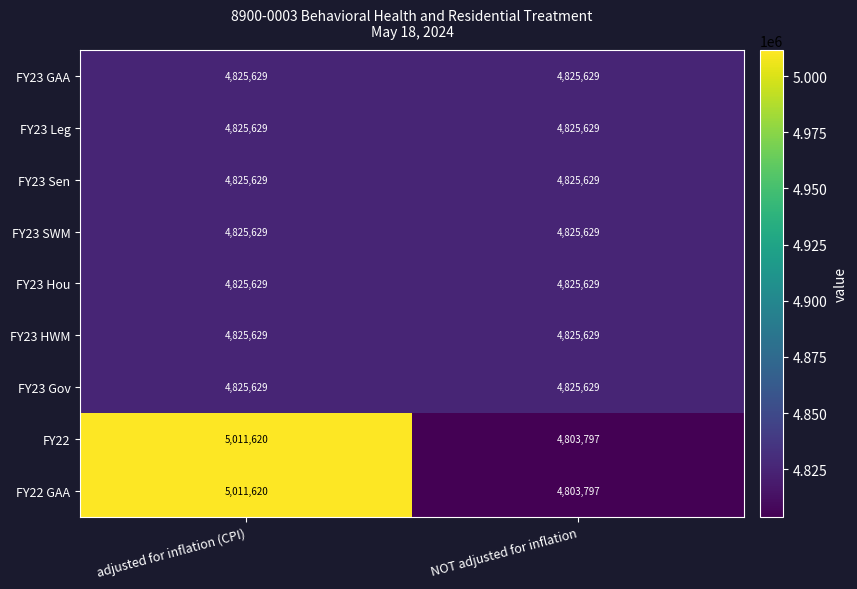

What is the greatest value displayed?

5011620